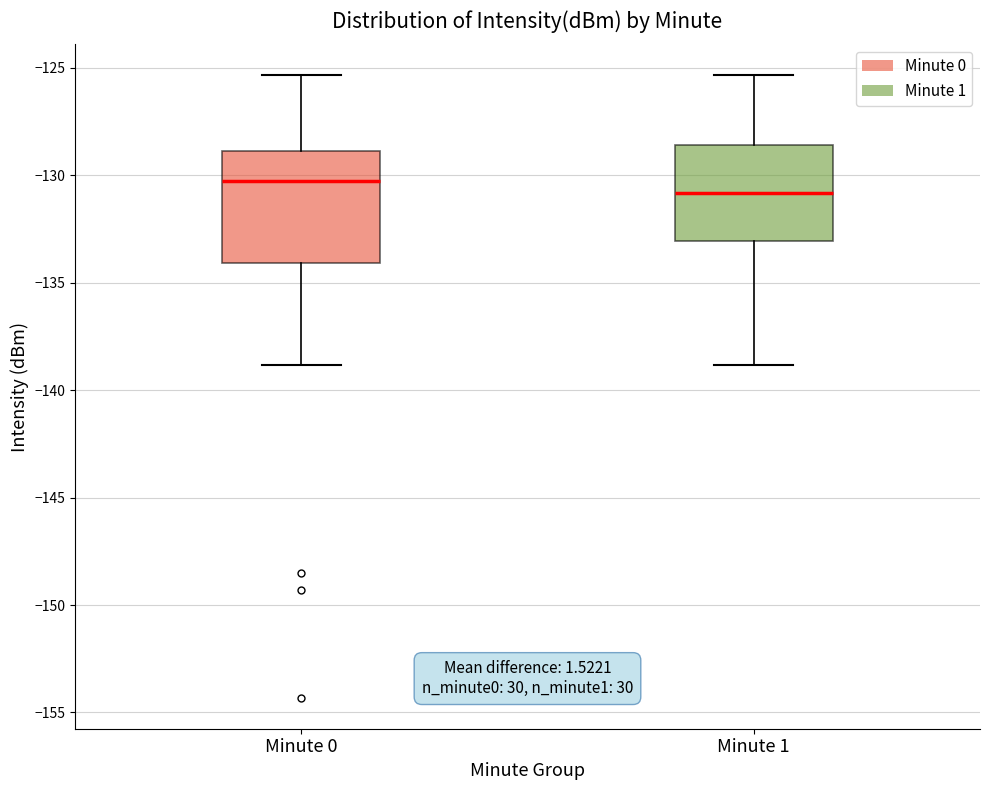

Where does the median line of the box for Minute 1 sit on the y-axis? The values are not printed on the chart, so give them approximately, as read against the axis.

-131.0